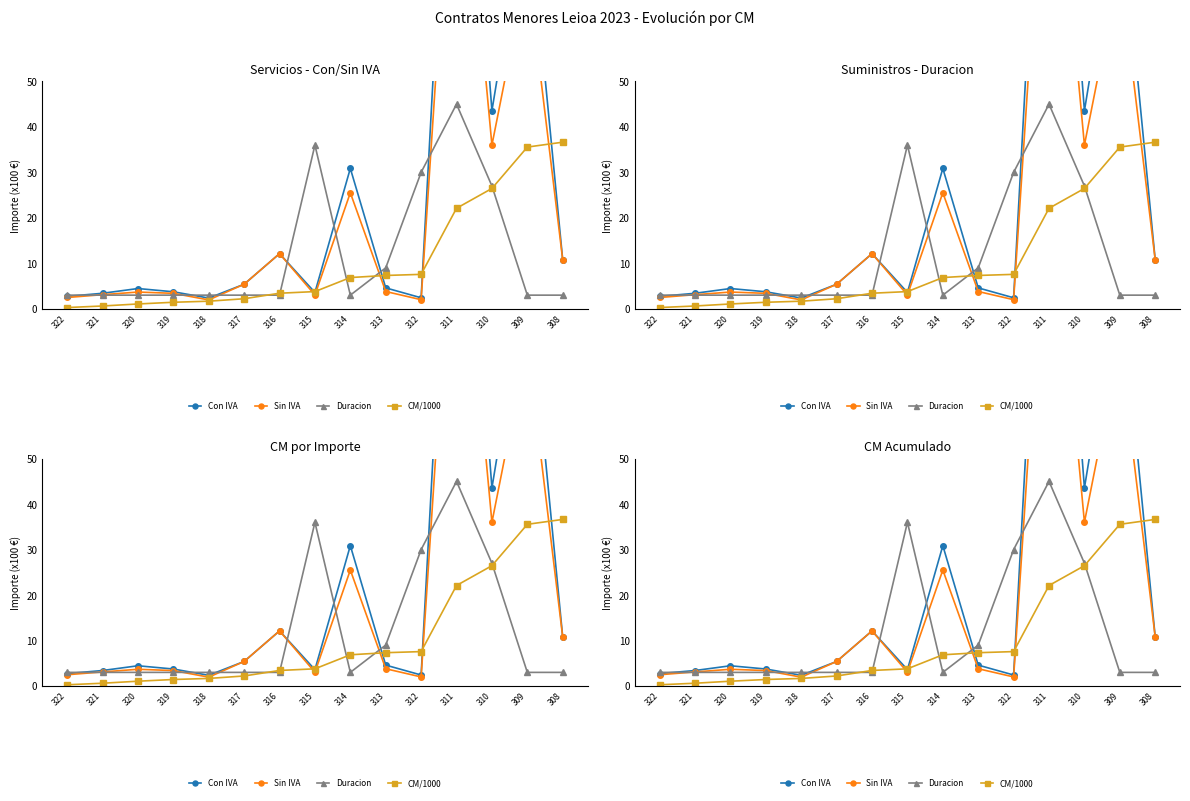

Which has a higher value, 310 or 309?

309